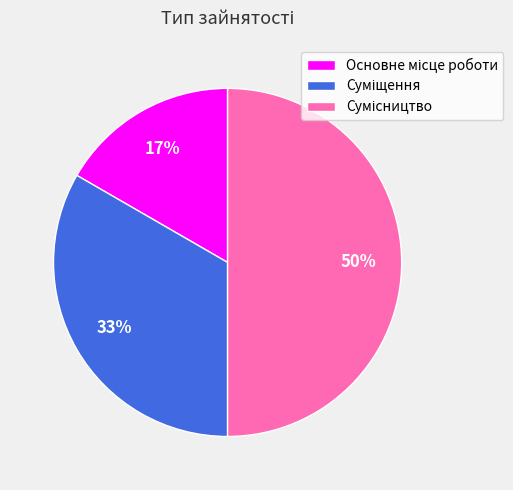

To the nearest percent, what is the average slice percentage?

33%